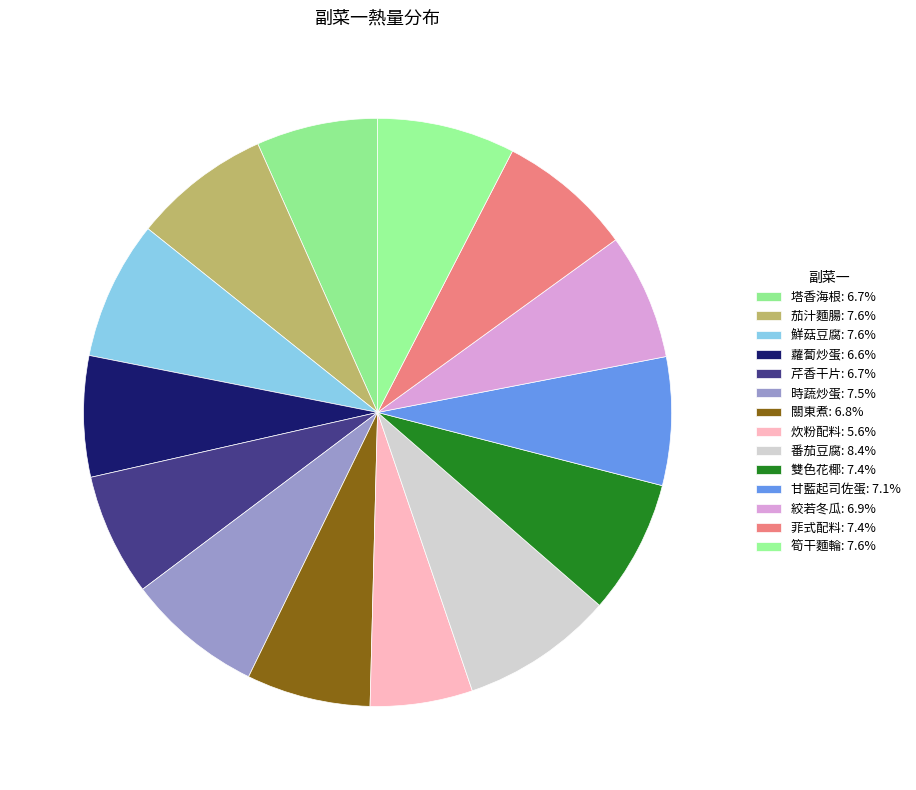

What portion of the pie excludes 雙色花椰?

92.6%